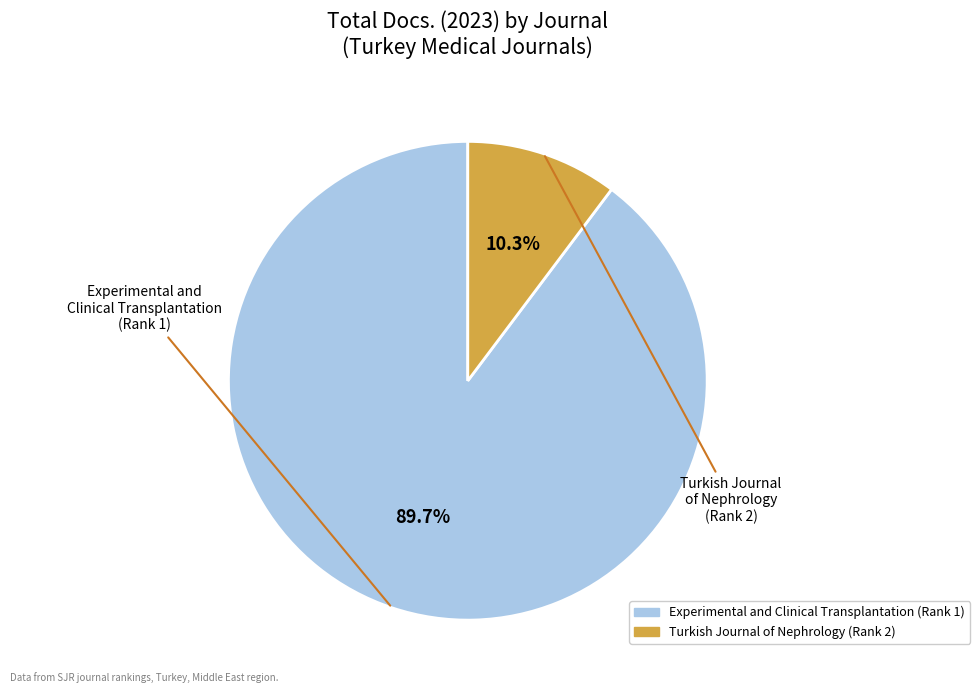

Do Experimental and Clinical Transplantation (Rank 1) and Turkish Journal of Nephrology (Rank 2) together represent more than half of the pie?

Yes